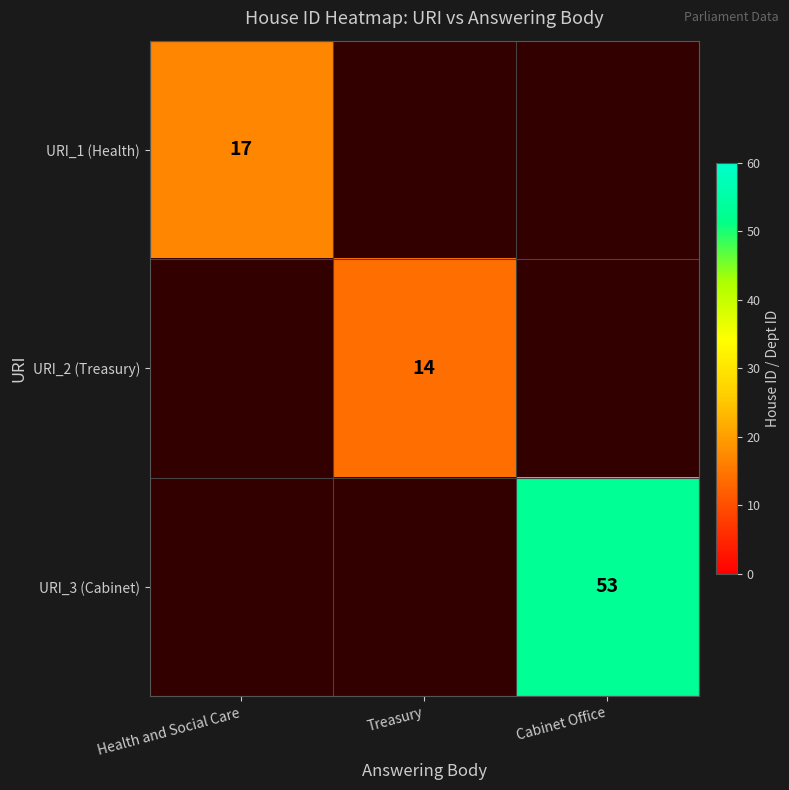

At how many categories does at least one series exceed 36?

1